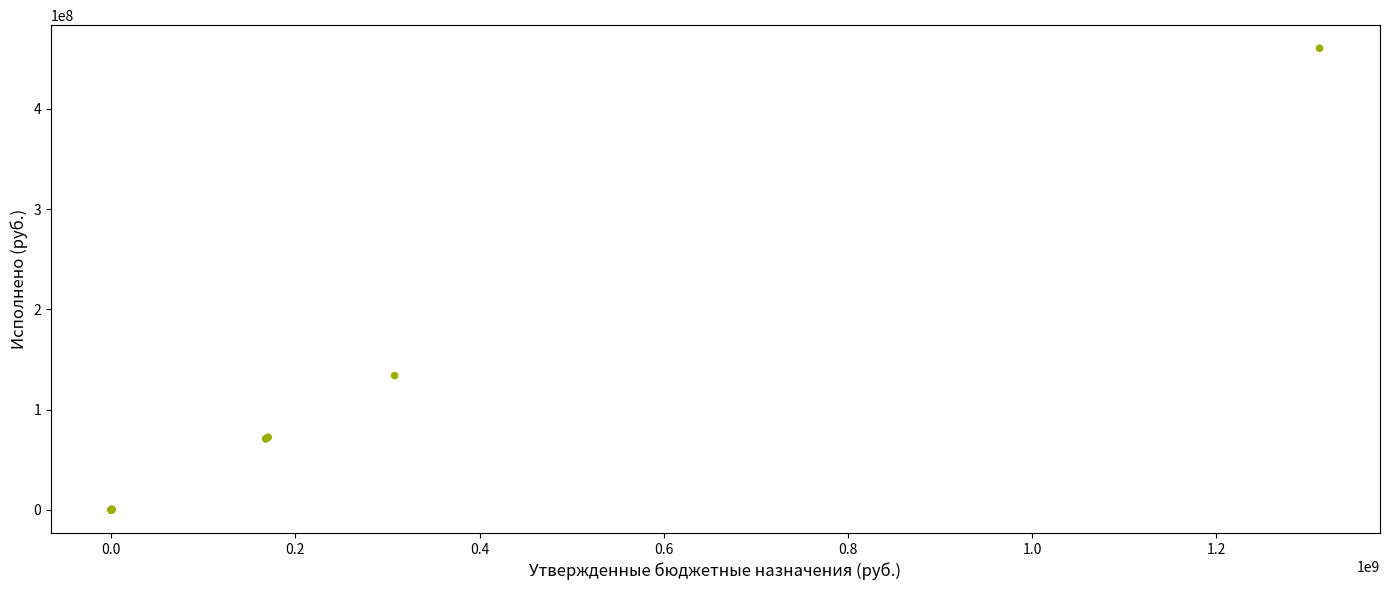

What Y value in the scatter plot is closest to 230135142?

133887980.5